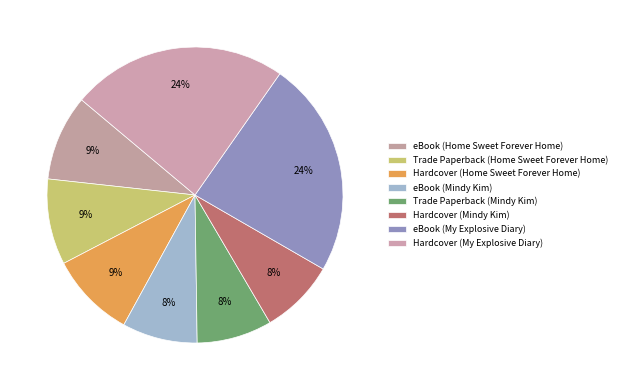

Approximately how many times larger is the value at Trade Paperback (Home Sweet Forever Home) compared to eBook (Mindy Kim)?

1.1